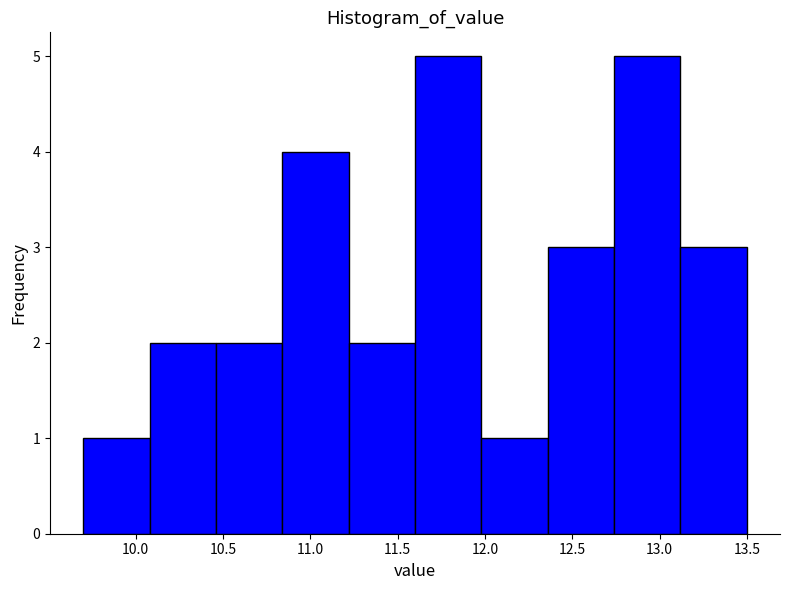

Reading left to right, list every bar in this chart as the range it spans on the x-axis followed by its height. Neither the bar edges nor the heights are printed on the chart, so give them approximately, as read against the axes.

9.70 to 10.08: 1
10.08 to 10.46: 2
10.46 to 10.84: 2
10.84 to 11.22: 4
11.22 to 11.60: 2
11.60 to 11.98: 5
11.98 to 12.36: 1
12.36 to 12.74: 3
12.74 to 13.12: 5
13.12 to 13.50: 3